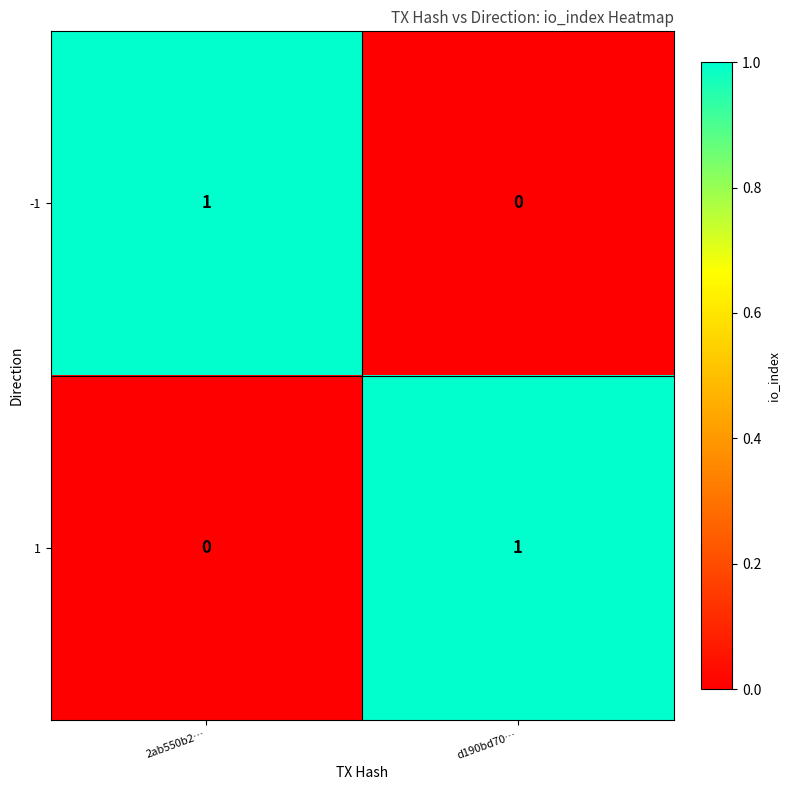

At which label is -1 closest to 0?

d190bd70…